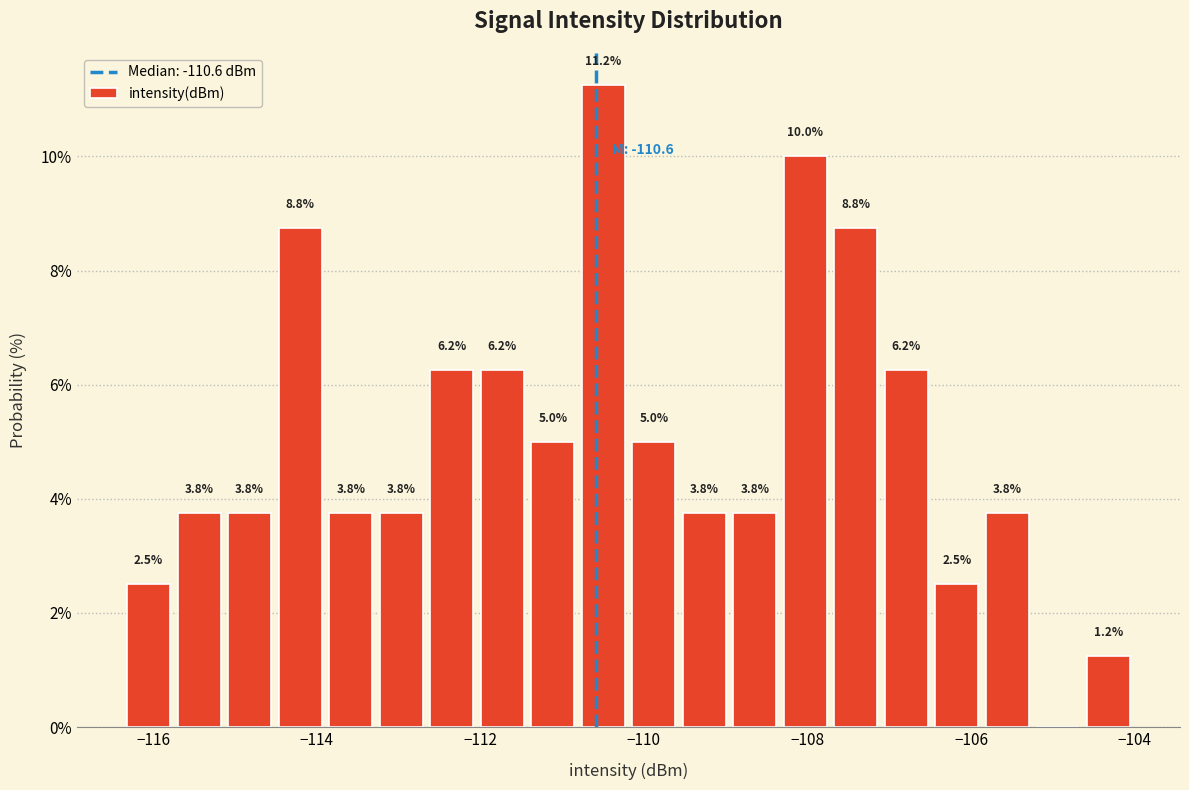

Read against the x-axis, roughly where is the centre of the tallest bar?

-110.4